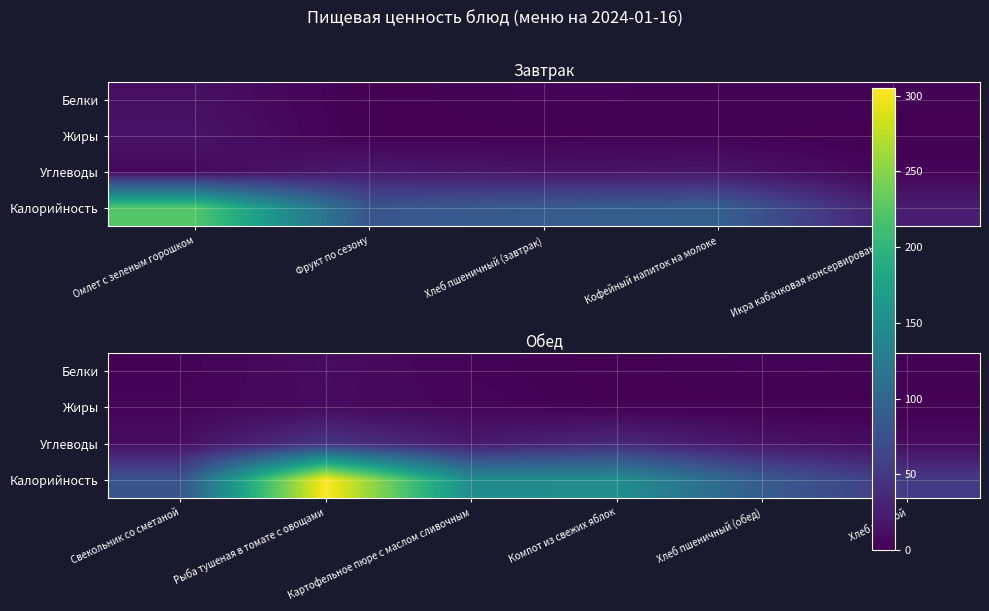

What is the maximum value for Белки?

10.0